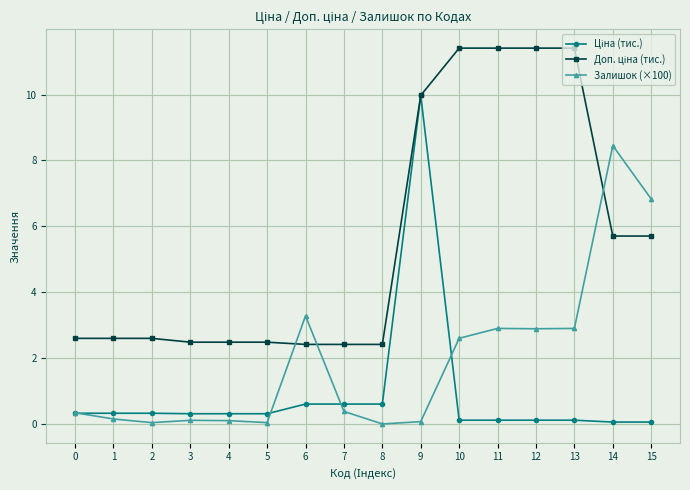

At how many categories does at least one series exceed 7?

6